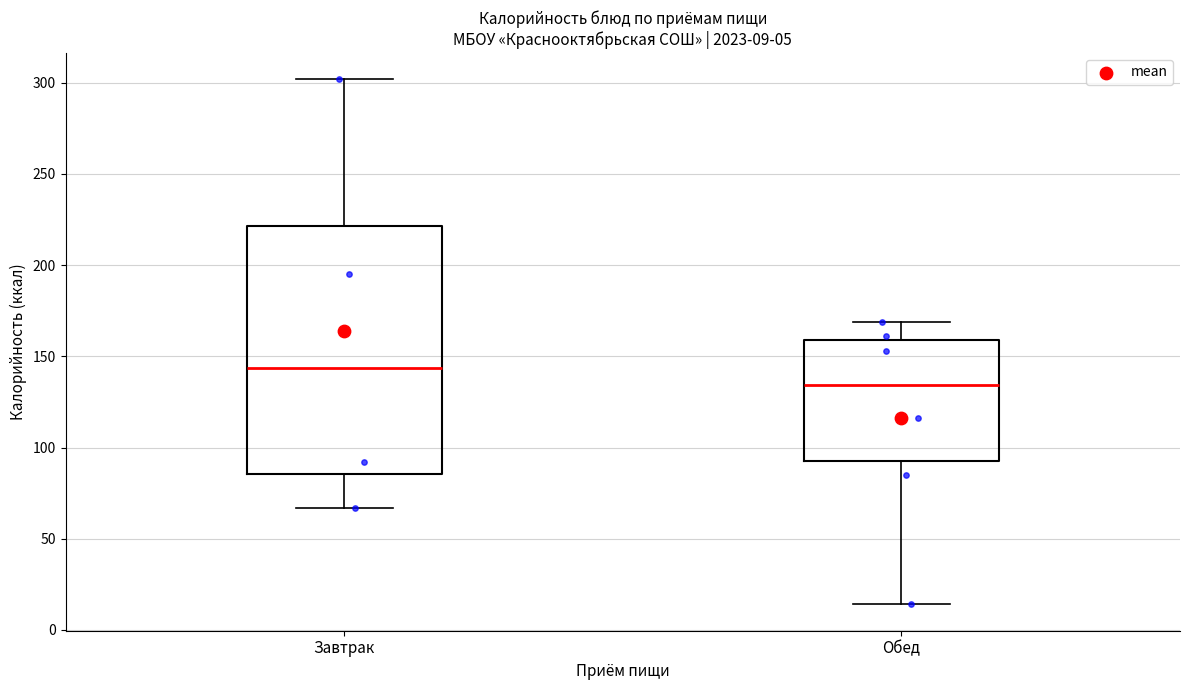

Which box is the tallest, from its lower edge to its upper edge?

Завтрак